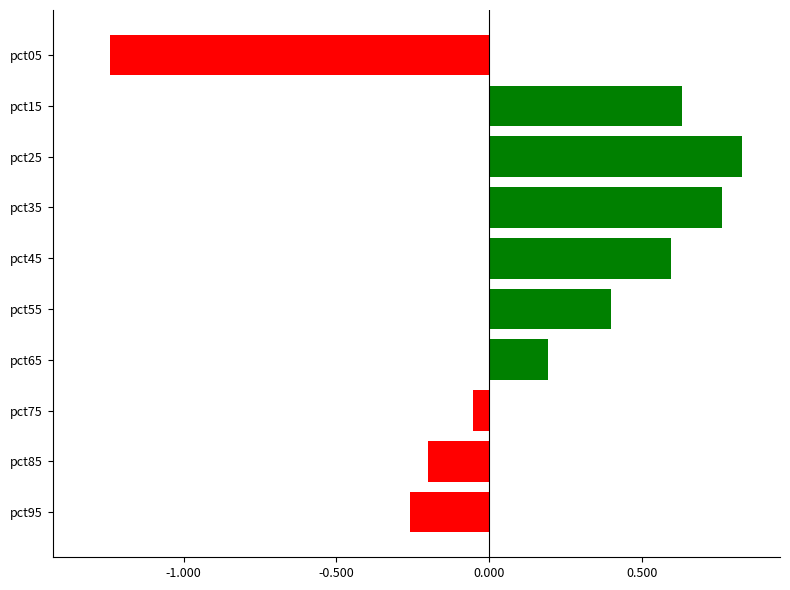

What is the average value?

0.2